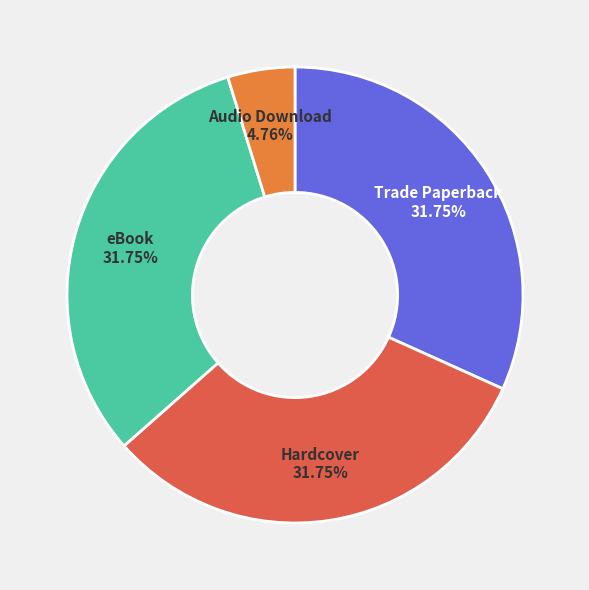

What is the ratio of the value at eBook to the value at Hardcover?

1.0